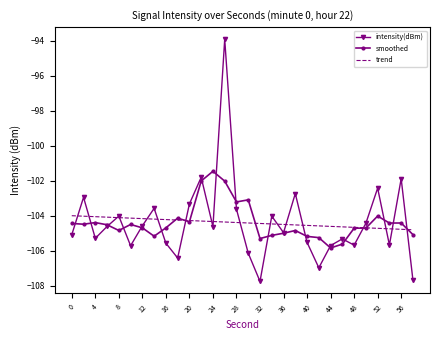

Rank the series by their maximum value, from highest to lowest.

intensity(dBm), smoothed, trend